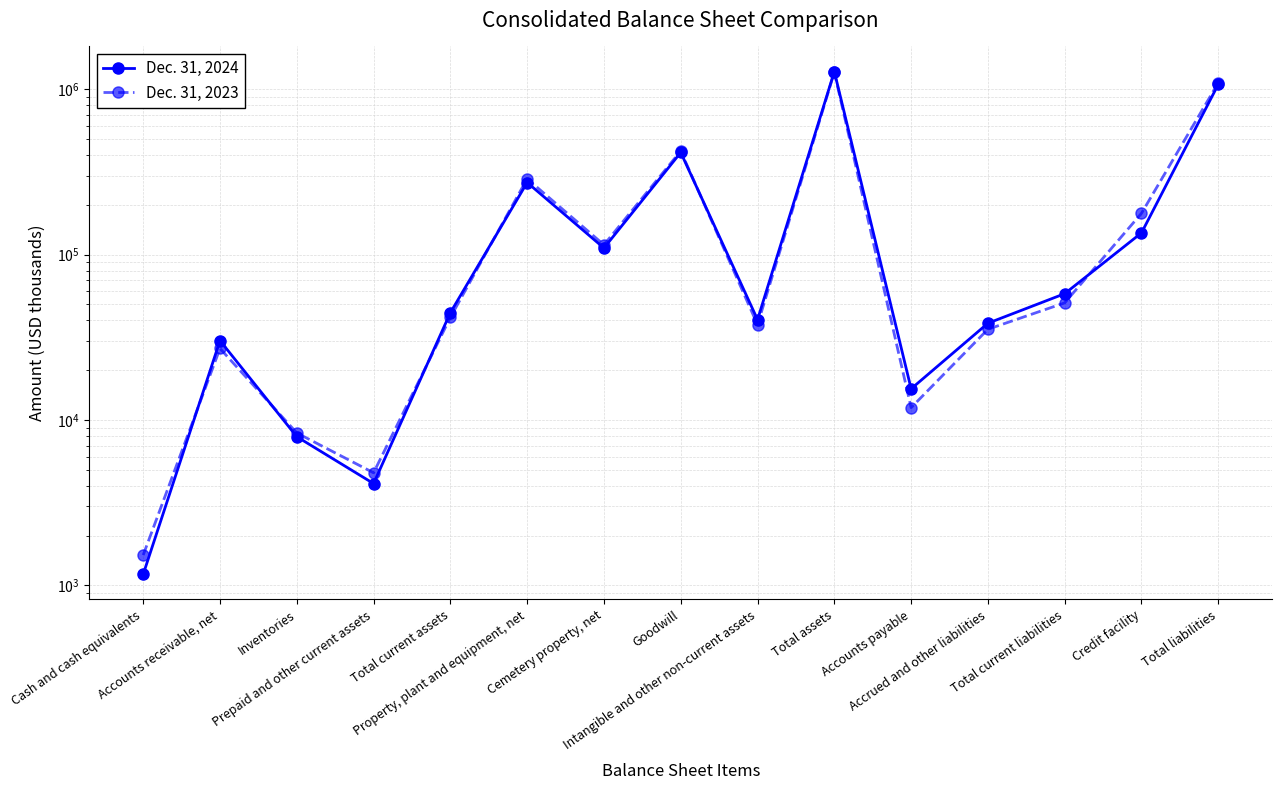

Reading right to left, what are all the values shown in this chart?

Dec. 31, 2024: Total liabilities=1071030	Credit facility=135382	Total current liabilities=58041	Accrued and other liabilities=38460	Accounts payable=15427	Total assets=1279580	Intangible and other non-current assets=40427	Goodwill=414859	Cemetery property, net=109576	Property, plant and equipment, net=273004	Total current assets=44536	Prepaid and other current assets=4123	Inventories=7920	Accounts receivable, net=30193	Cash and cash equivalents=1165
Dec. 31, 2023: Total liabilities=1094992	Credit facility=177794	Total current liabilities=51070	Accrued and other liabilities=35362	Accounts payable=11866	Total assets=1268052	Intangible and other non-current assets=37677	Goodwill=423643	Cemetery property, net=114580	Property, plant and equipment, net=287484	Total current assets=41721	Prepaid and other current assets=4791	Inventories=8347	Accounts receivable, net=27060	Cash and cash equivalents=1523